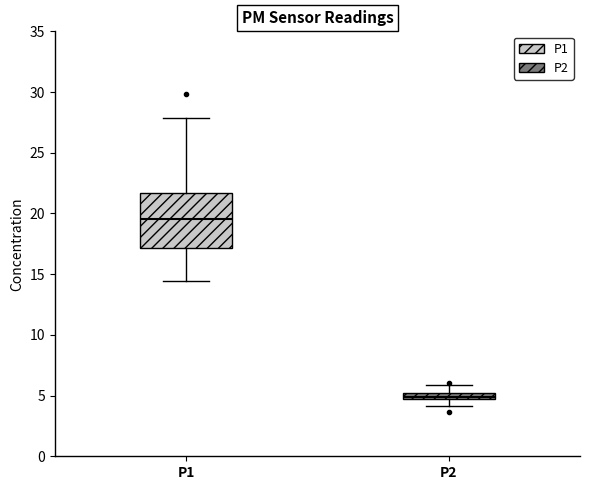

Which box is the tallest, from its lower edge to its upper edge?

P1